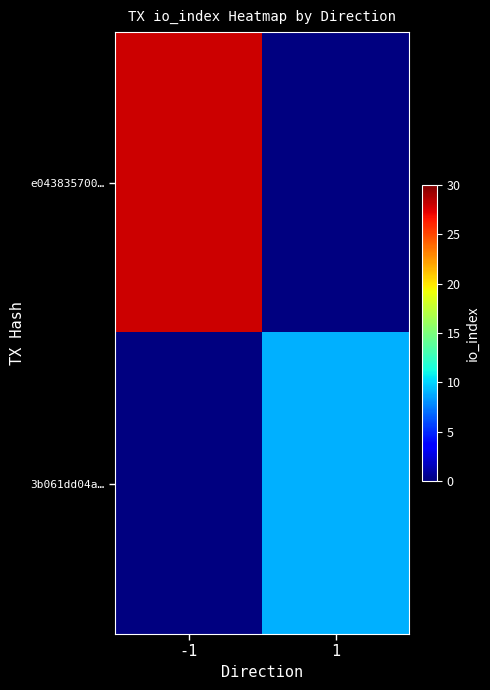

Which category has the lowest value in the 3b061dd04a… series?

-1